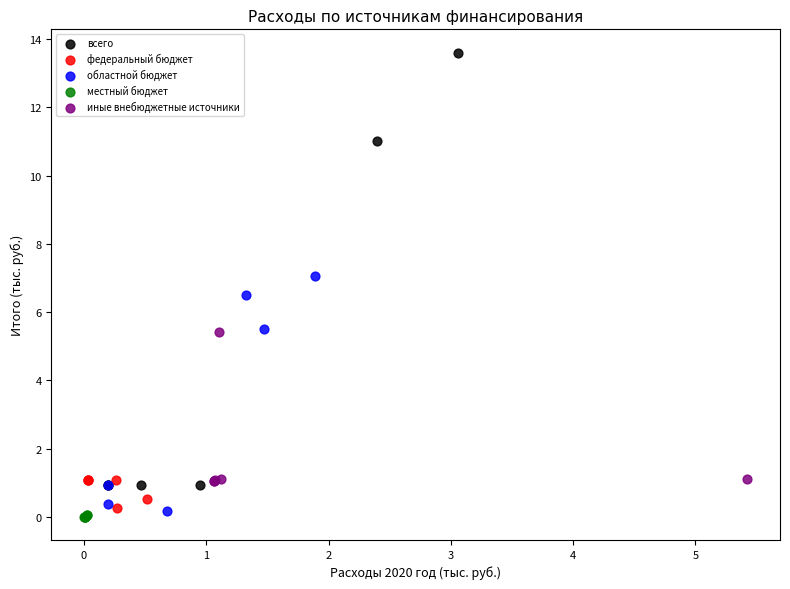

Which series has the widest spread of Y values?

всего